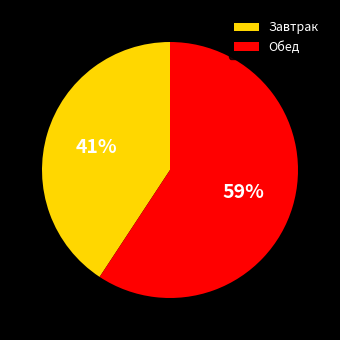

Which category has the smallest portion of the pie?

Завтрак